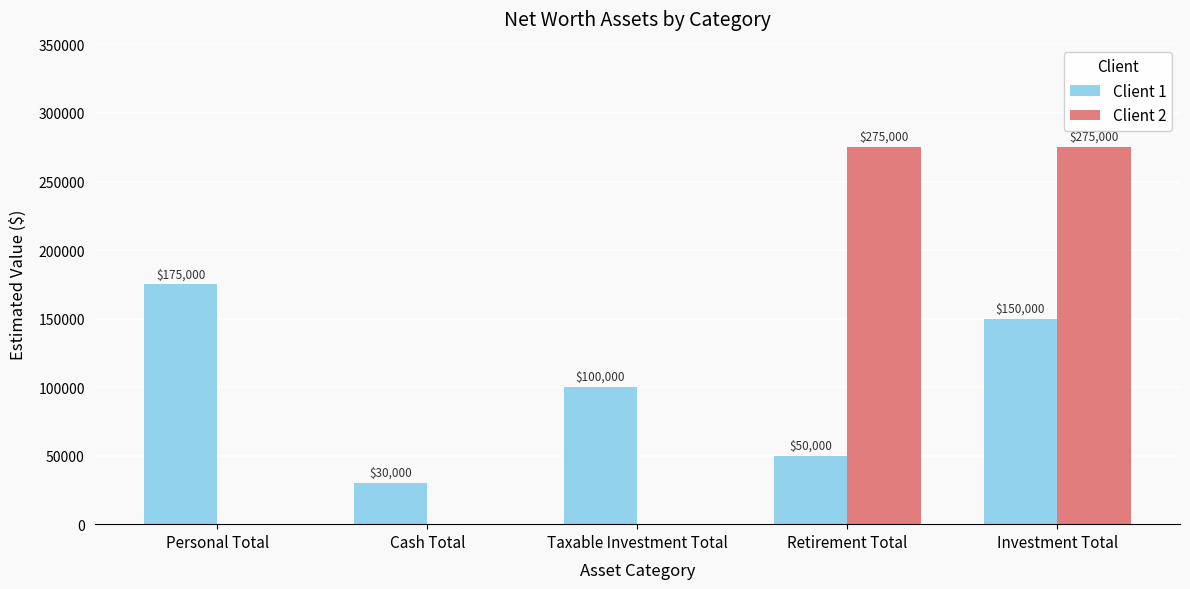

What is the difference between the Client 2 values at Personal Total and Investment Total?

275000